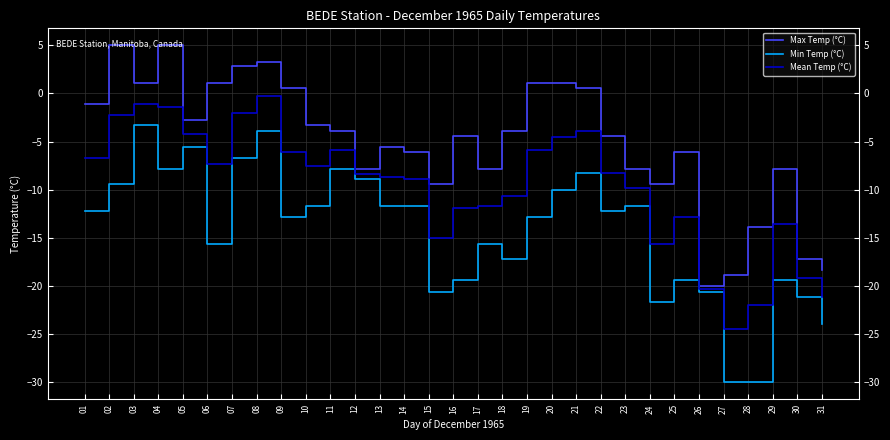

True or false: Min Temp (°C) and Max Temp (°C) cross at least once.

False